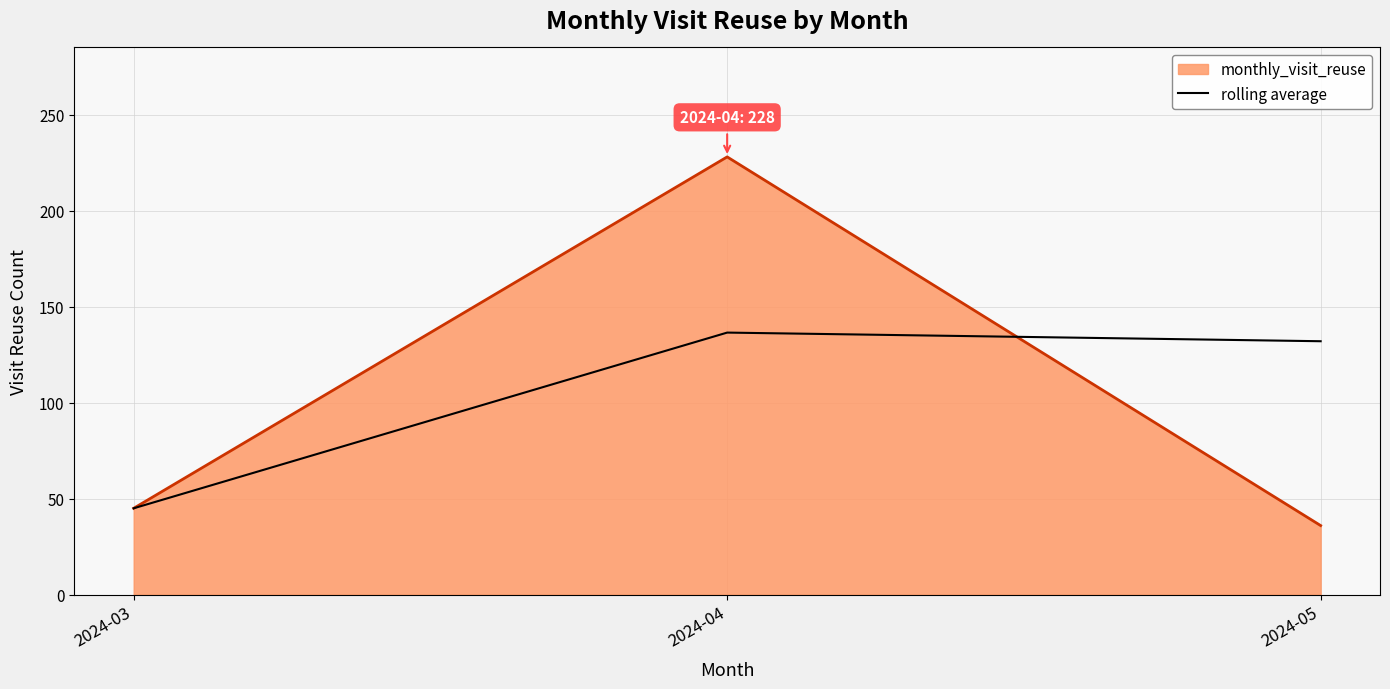

What is the total value across all series at 2024-05?

168.0